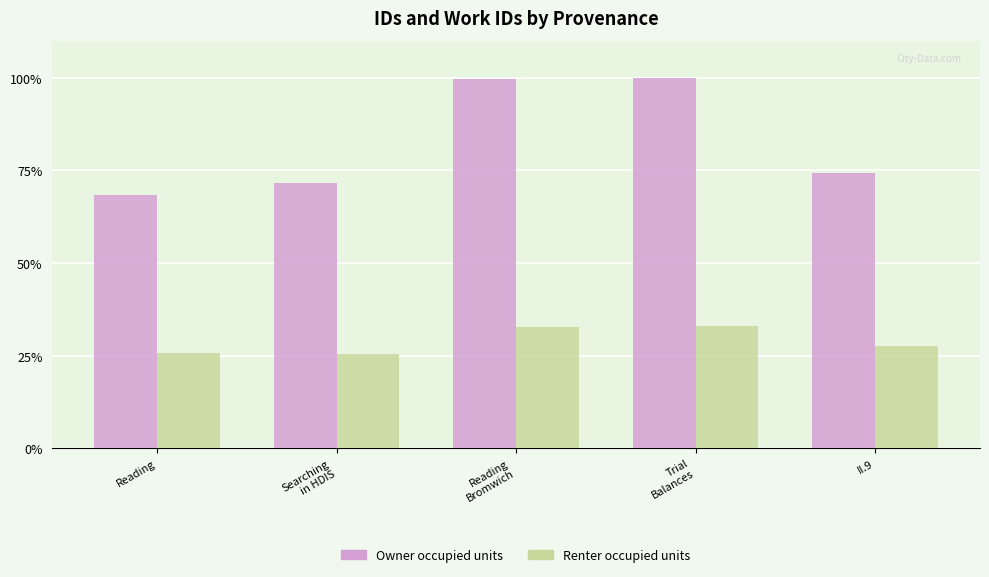

The Owner occupied units series shows 68.4 at Reading. True or false?

True